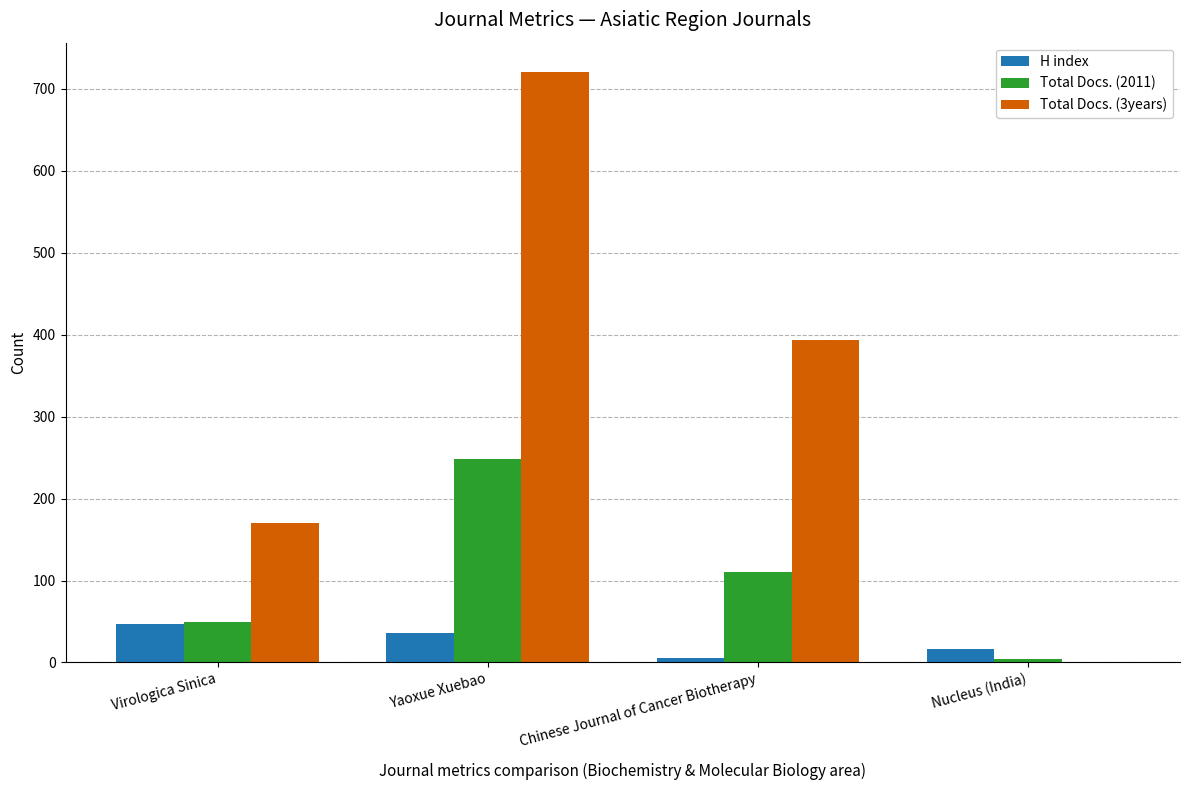

At which label does Total Docs. (2011) reach its peak?

Yaoxue Xuebao